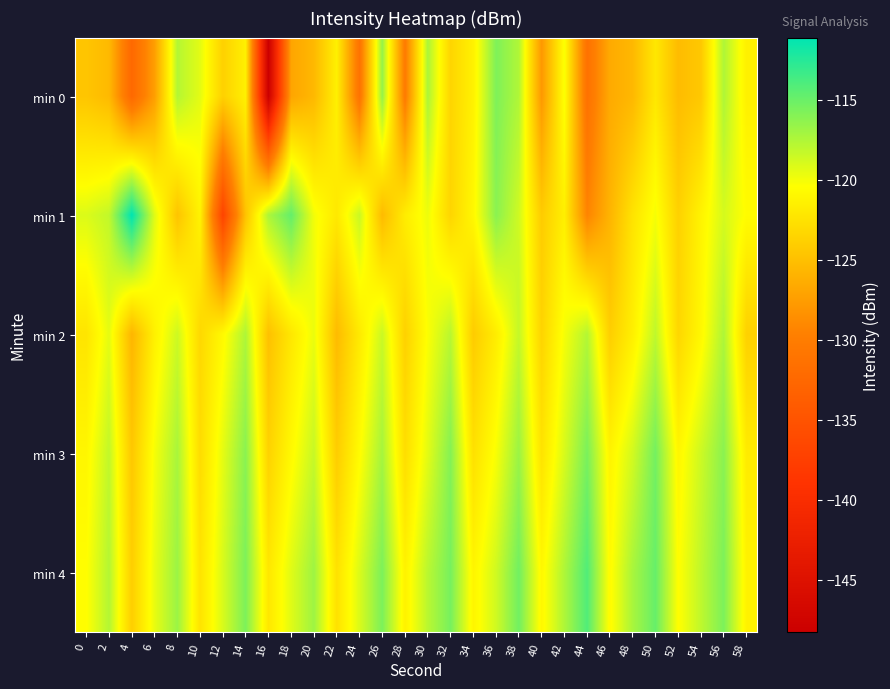

How many categories are shown in the chart?

30